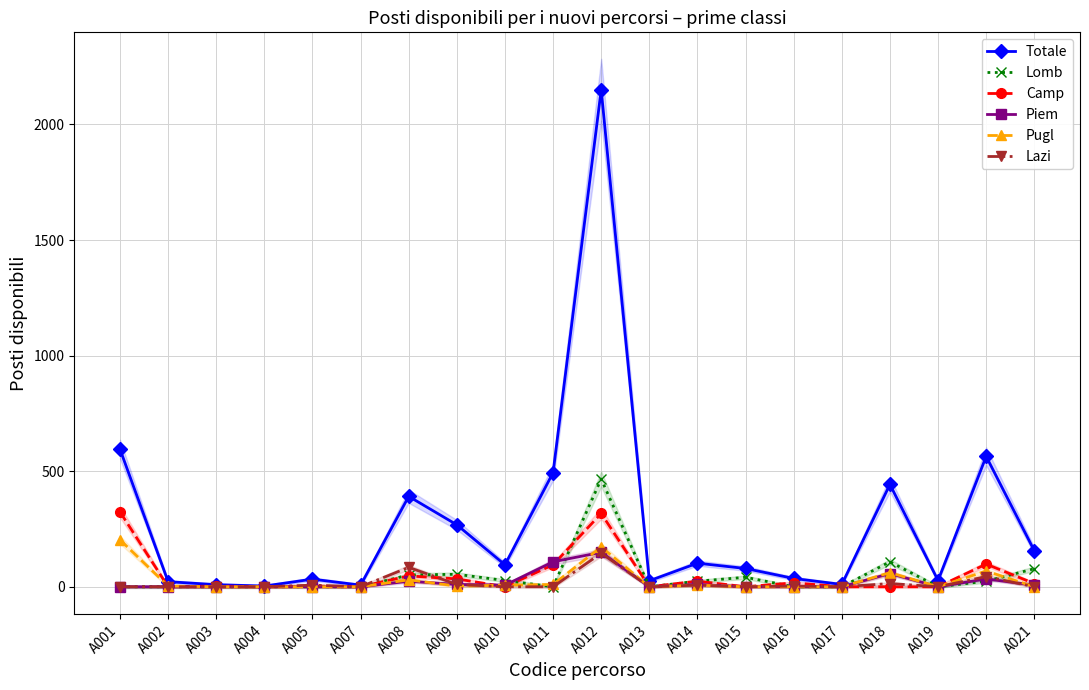

Which series has the largest total across all categories?

Totale